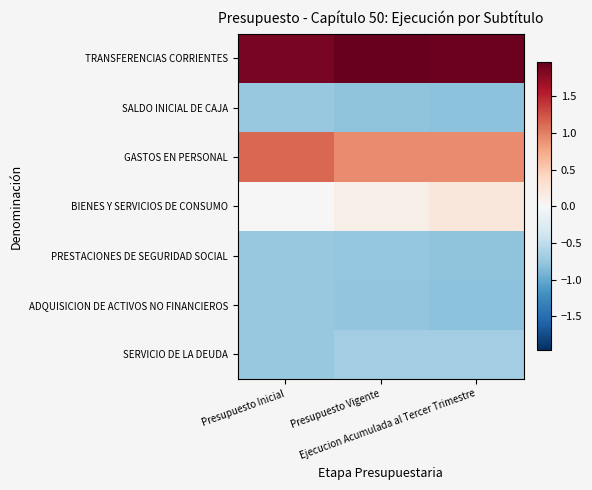

Reading left to right, list all the values displayed in this chart.

TRANSFERENCIAS CORRIENTES: Presupuesto Inicial=1.9	Presupuesto Vigente=2.0	Ejecucion Acumulada al Tercer Trimestre=1.9
SALDO INICIAL DE CAJA: Presupuesto Inicial=-0.7	Presupuesto Vigente=-0.8	Ejecucion Acumulada al Tercer Trimestre=-0.8
GASTOS EN PERSONAL: Presupuesto Inicial=1.1	Presupuesto Vigente=0.9	Ejecucion Acumulada al Tercer Trimestre=0.9
BIENES Y SERVICIOS DE CONSUMO: Presupuesto Inicial=-0.0	Presupuesto Vigente=0.1	Ejecucion Acumulada al Tercer Trimestre=0.2
PRESTACIONES DE SEGURIDAD SOCIAL: Presupuesto Inicial=-0.7	Presupuesto Vigente=-0.8	Ejecucion Acumulada al Tercer Trimestre=-0.8
ADQUISICION DE ACTIVOS NO FINANCIEROS: Presupuesto Inicial=-0.7	Presupuesto Vigente=-0.8	Ejecucion Acumulada al Tercer Trimestre=-0.8
SERVICIO DE LA DEUDA: Presupuesto Inicial=-0.7	Presupuesto Vigente=-0.7	Ejecucion Acumulada al Tercer Trimestre=-0.7